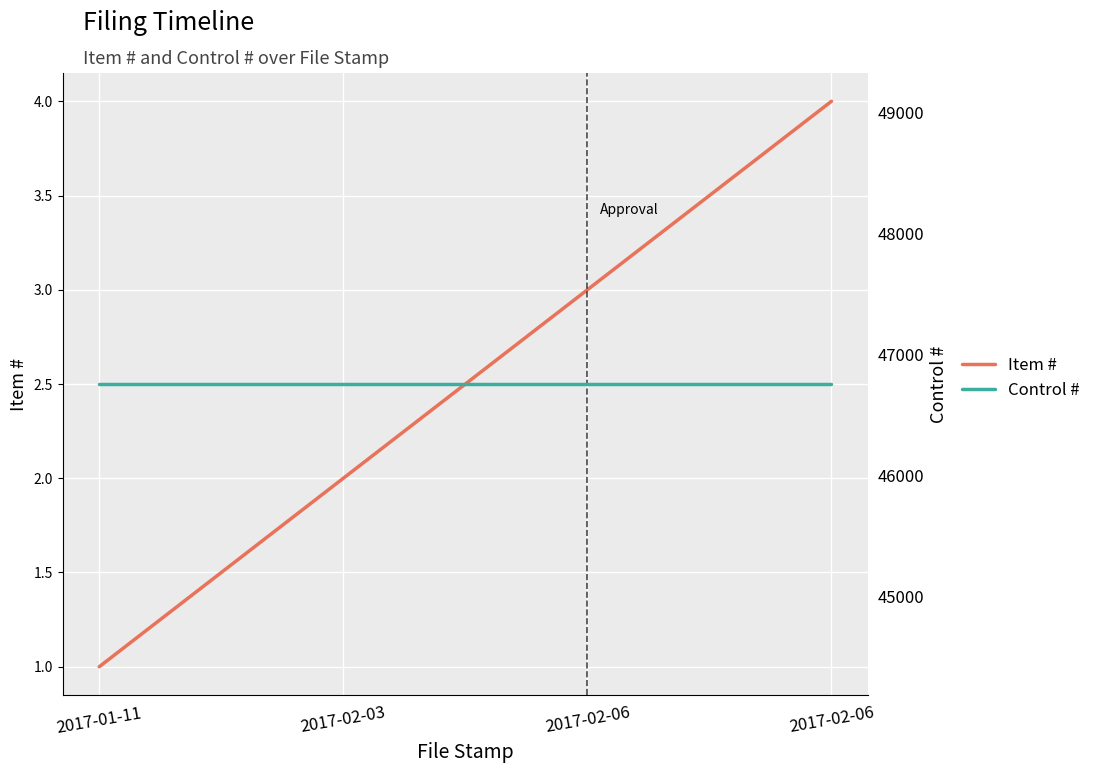

Where is Control # nearest to the value 46758?

2017-01-11